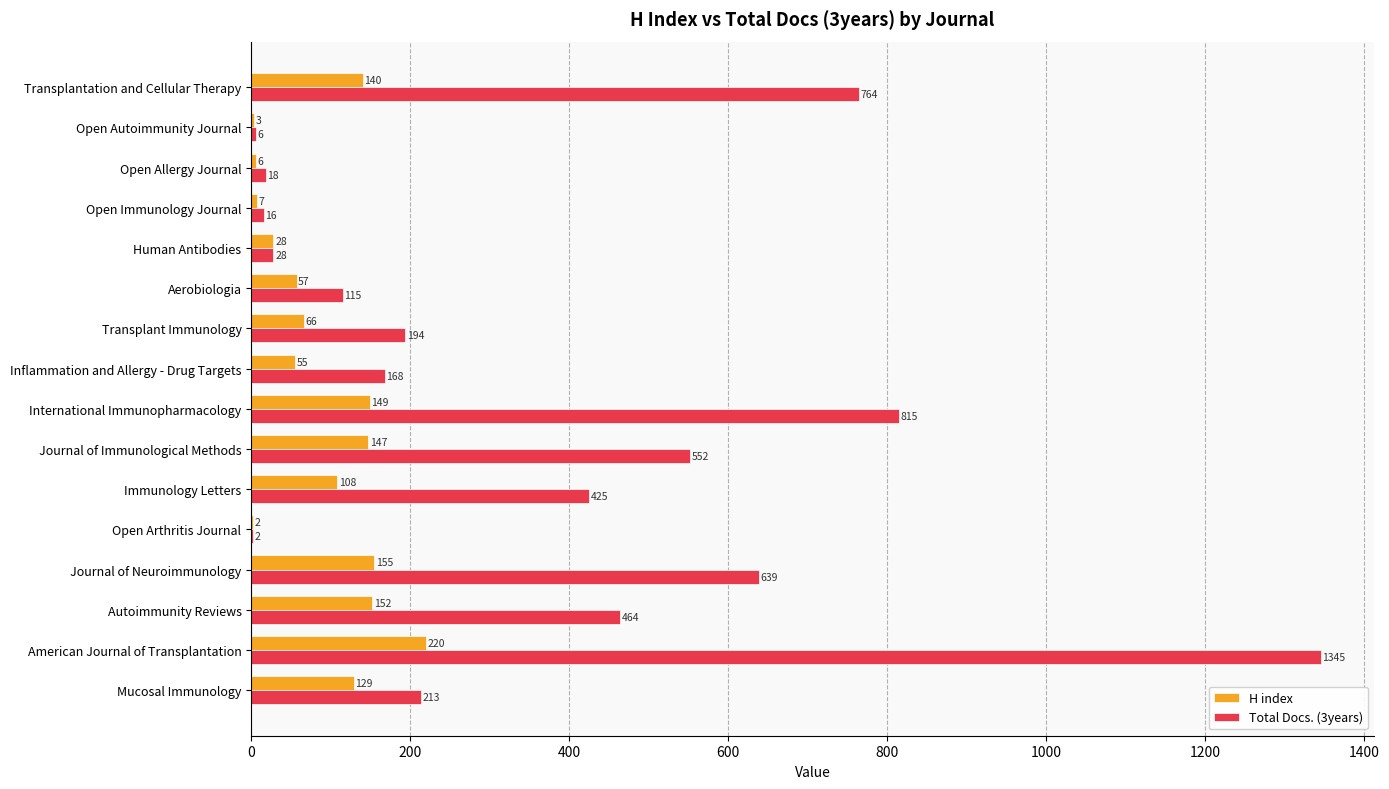

What is the highest value of the H index series?

220